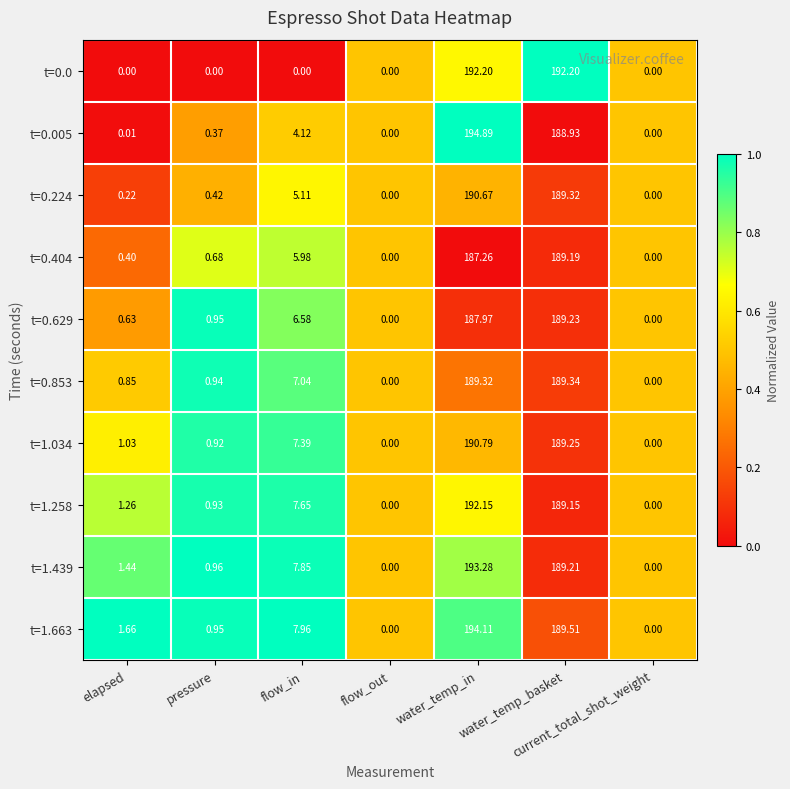

At which category is the sum across all series the highest?

water_temp_in